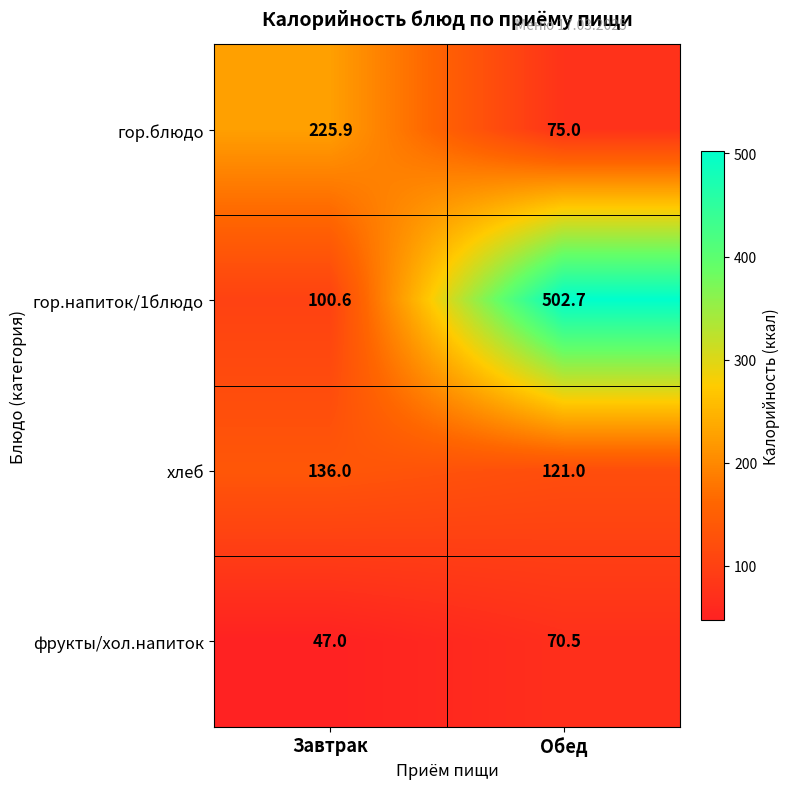

At which label is фрукты/хол.напиток closest to 58?

Завтрак